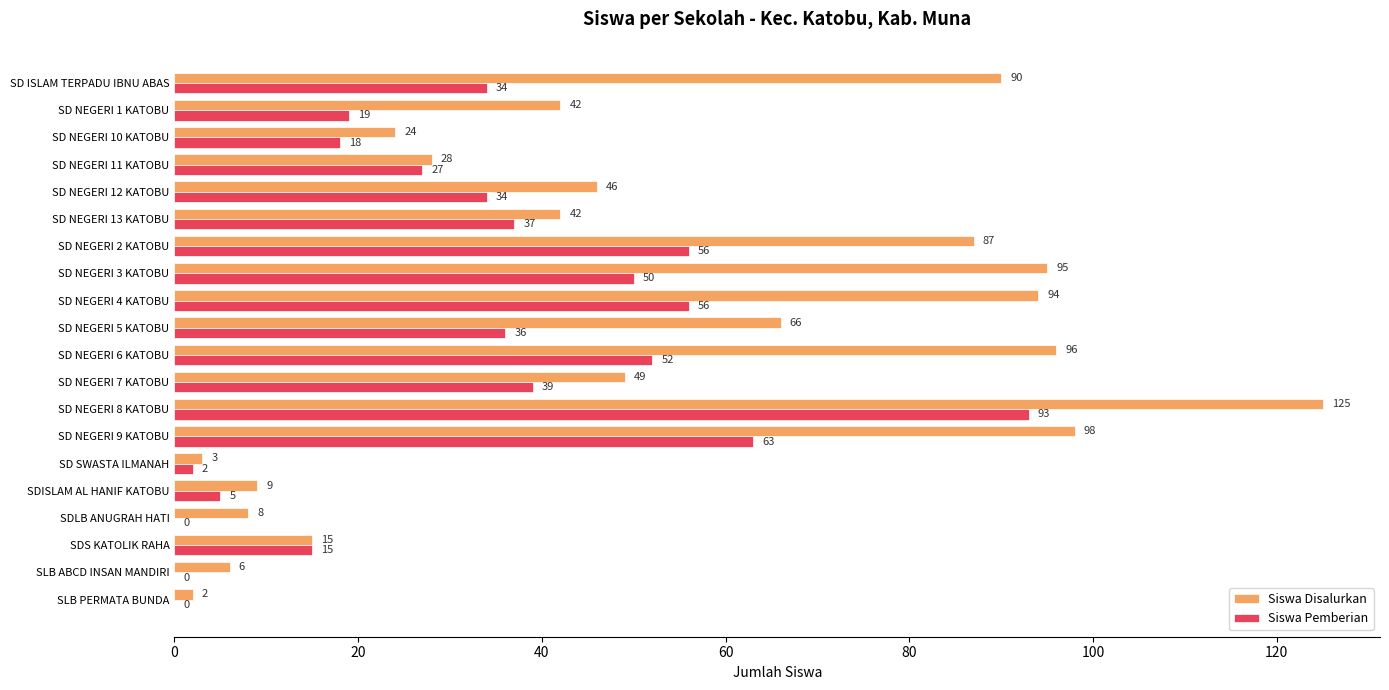

What is the approximate value of Siswa Disalurkan at SD NEGERI 4 KATOBU, to the nearest 50?

100